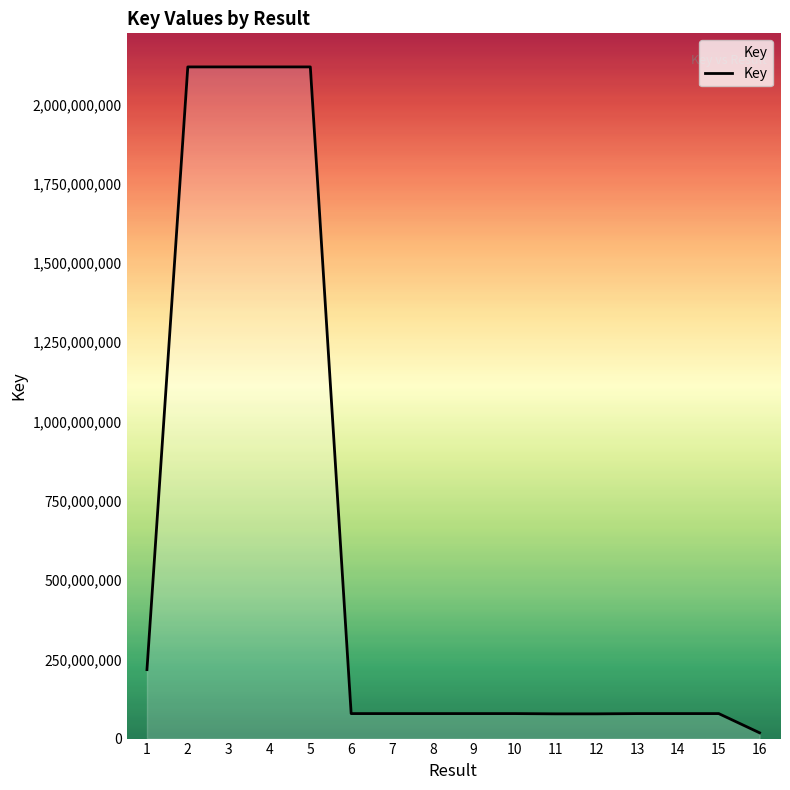

Is it true that the value at 12 is 78015443?

True